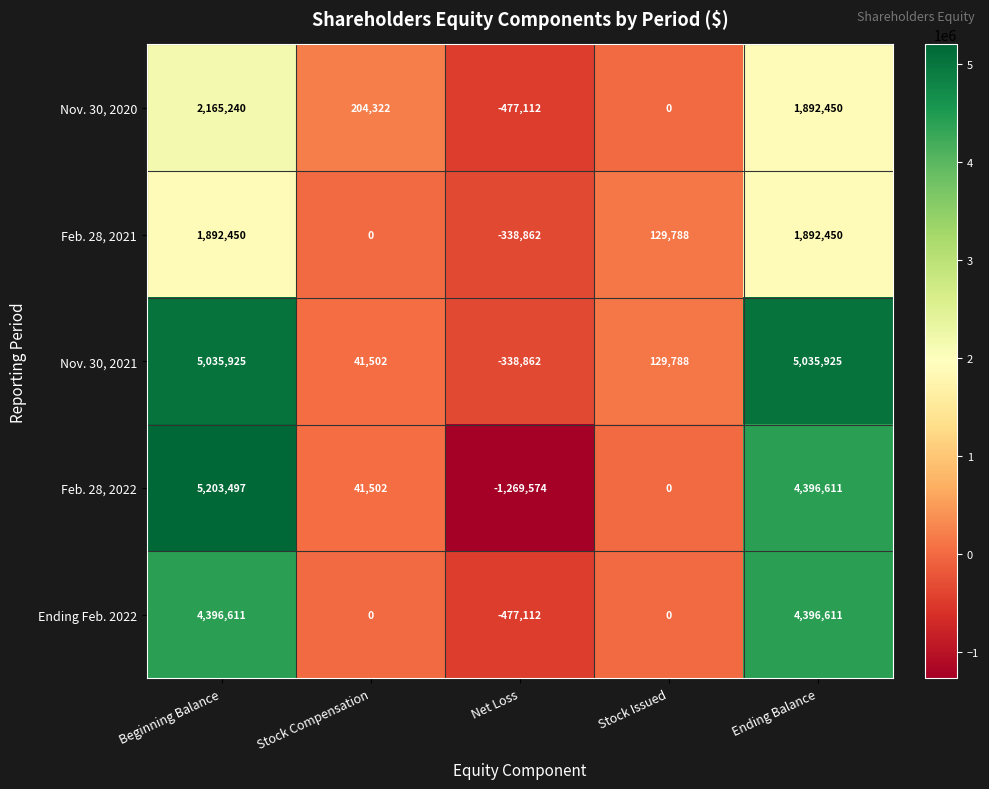

Which series has the largest range (max minus min)?

Feb. 28, 2022